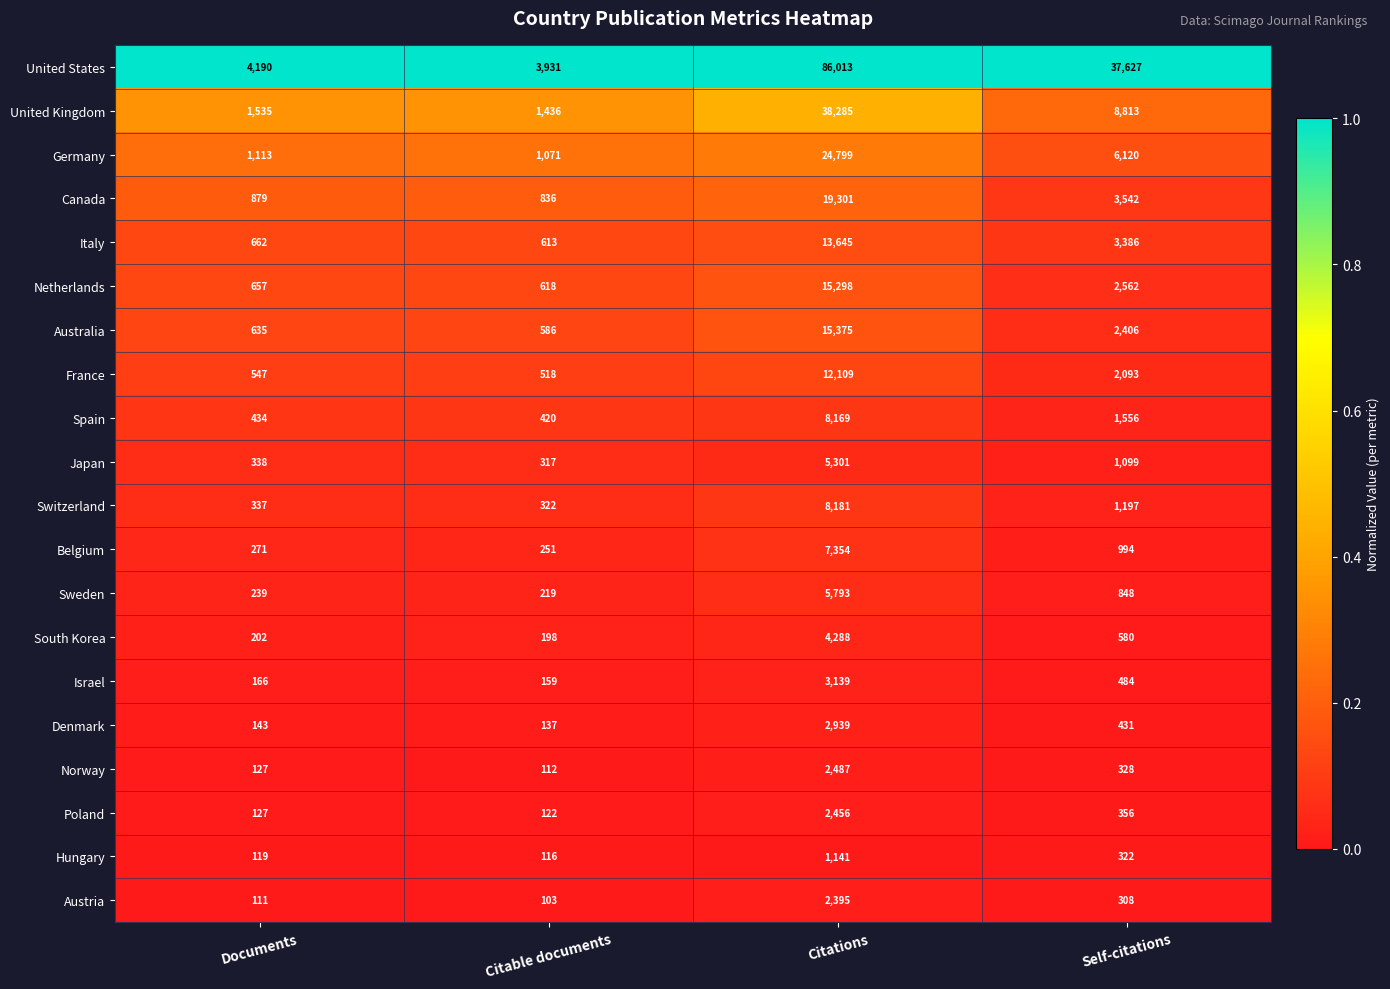

What is the difference between the highest and lowest values at Citable documents?

3828